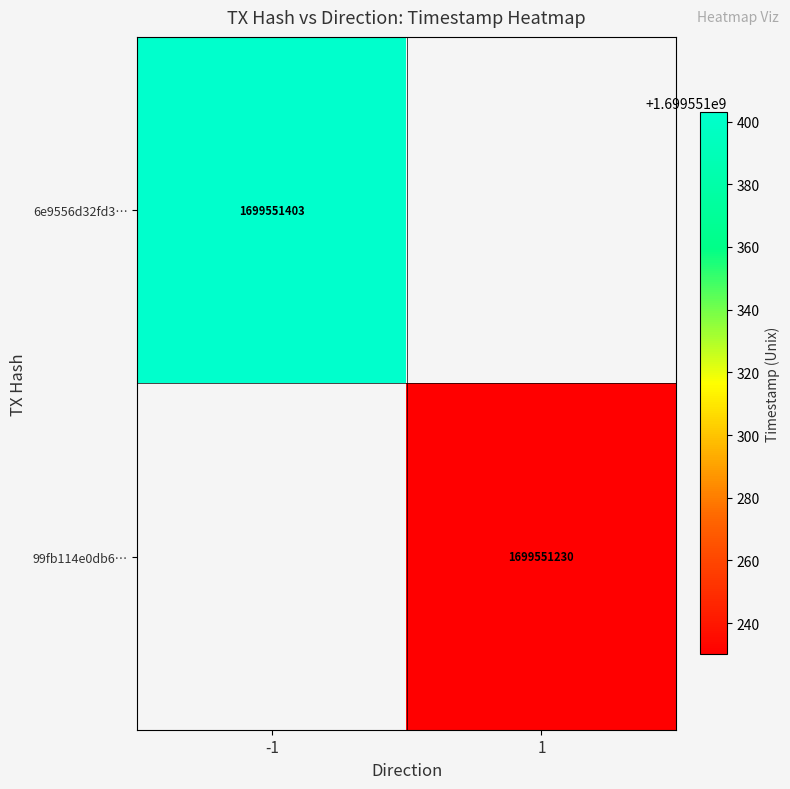

At which category does the chart reach its peak across all series?

-1